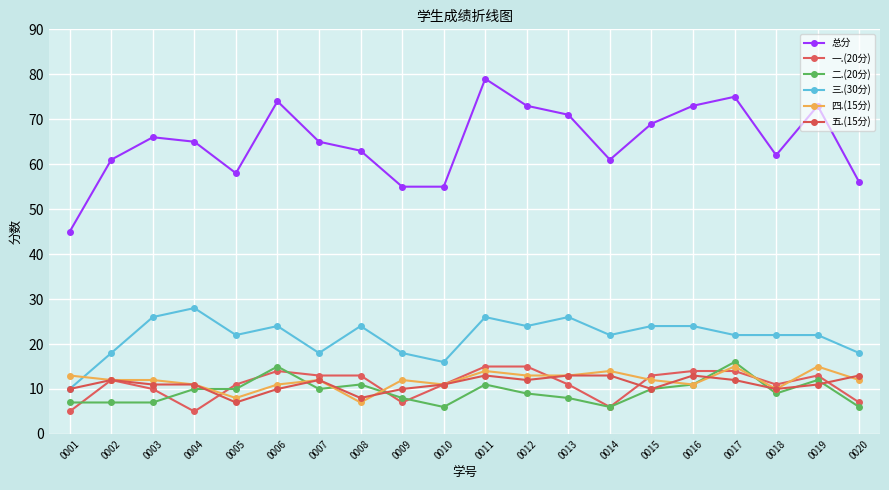

The 五.(15分) series shows 11 at 0010. True or false?

True